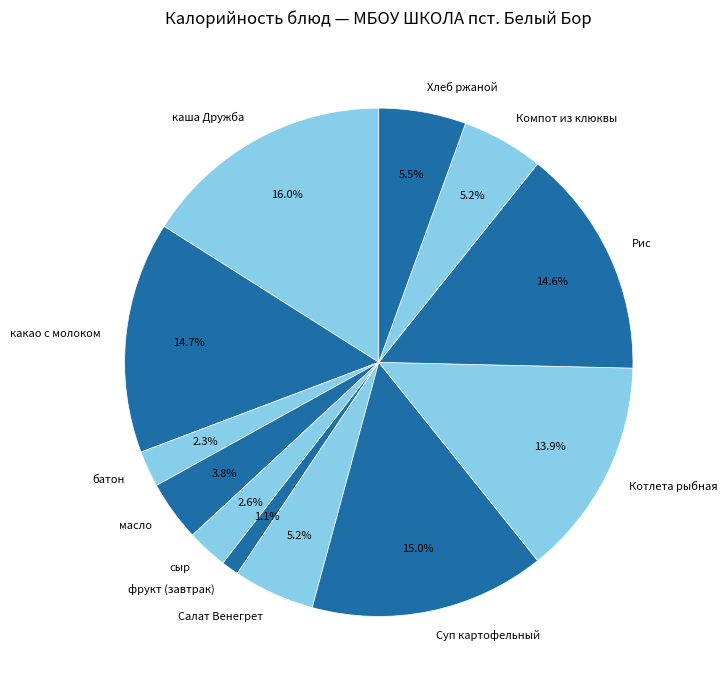

What portion of the pie excludes какао с молоком?

85.3%